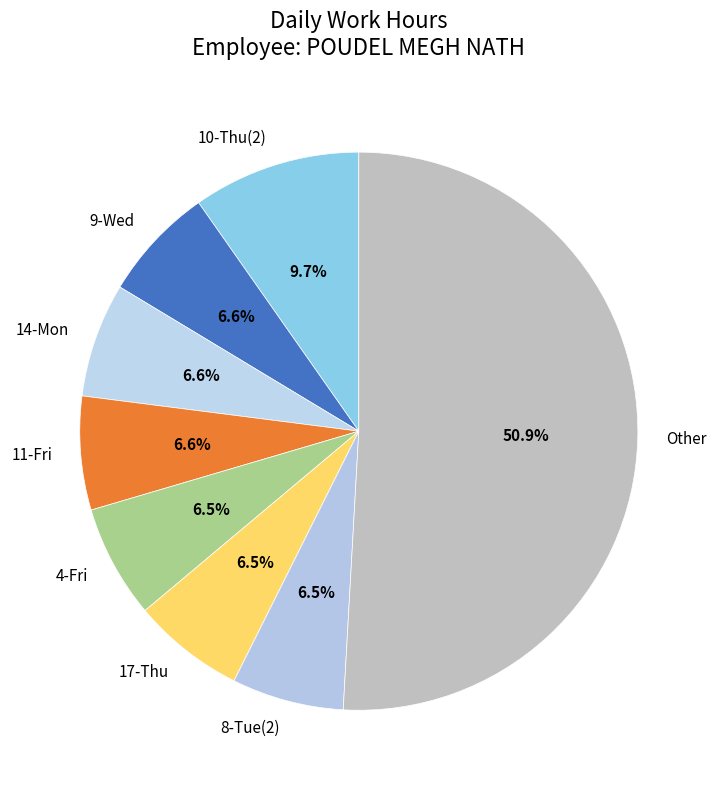

What is the largest slice in the pie chart?

Other